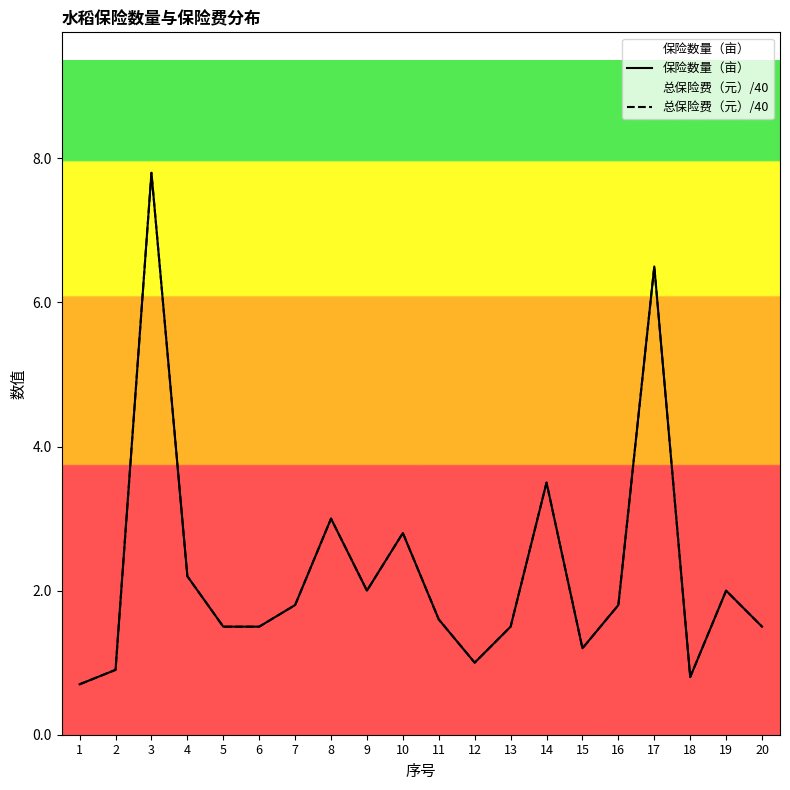

Reading left to right, what are all the values shown in this chart?

保险数量（亩）: 1=0.7	2=0.9	3=7.8	4=2.2	5=1.5	6=1.5	7=1.8	8=3.0	9=2.0	10=2.8	11=1.6	12=1.0	13=1.5	14=3.5	15=1.2	16=1.8	17=6.5	18=0.8	19=2.0	20=1.5
总保险费（元）/40: 1=0.7	2=0.9	3=7.8	4=2.2	5=1.5	6=1.5	7=1.8	8=3.0	9=2.0	10=2.8	11=1.6	12=1.0	13=1.5	14=3.5	15=1.2	16=1.8	17=6.5	18=0.8	19=2.0	20=1.5